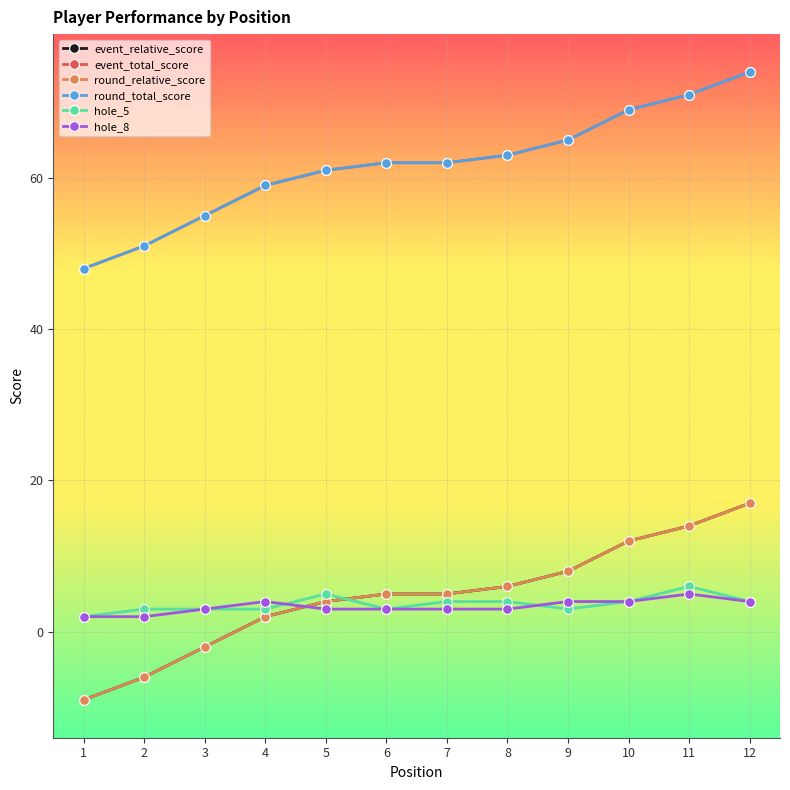

List the series in order of their peak value, lowest first.

hole_8, hole_5, event_relative_score, round_relative_score, event_total_score, round_total_score